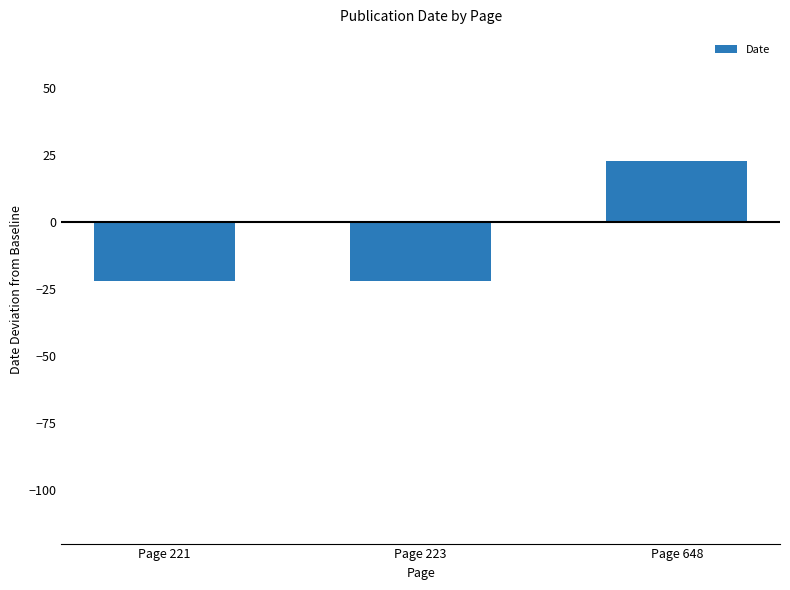

Count the number of values greater than -22.

1